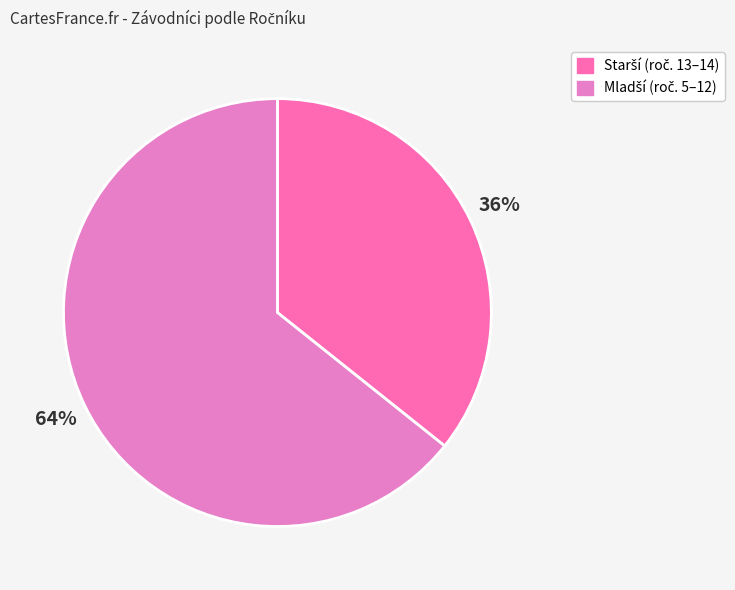

How many segments does this pie chart have?

2